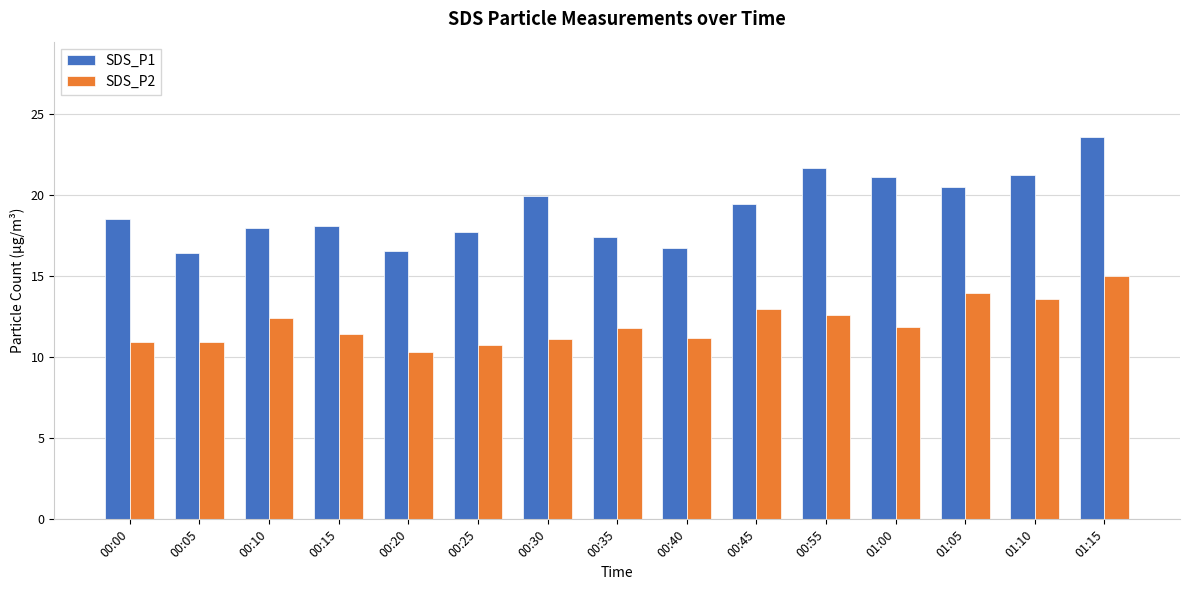

What is the label of the 12th bar from the left?

01:00